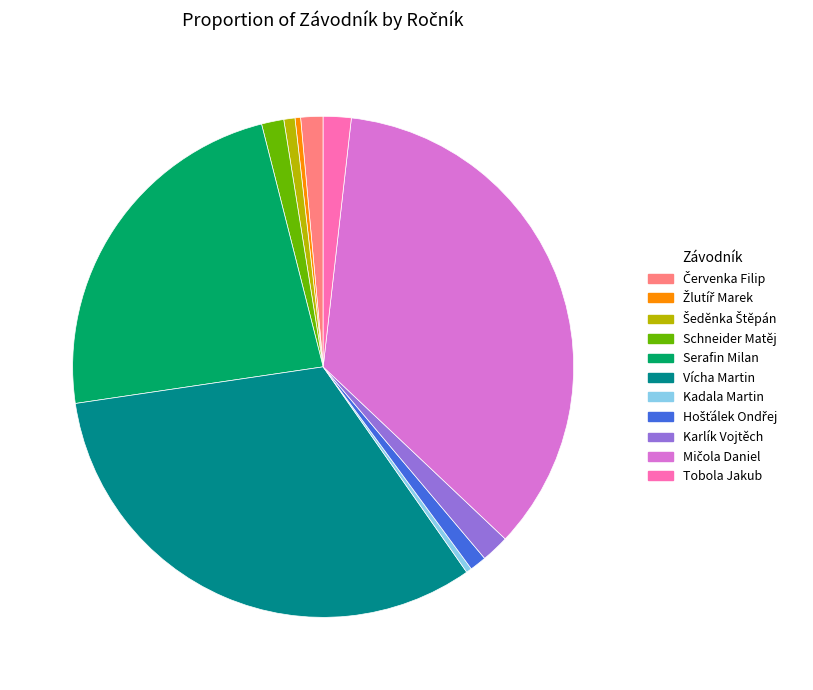

Is there any slice that represents more than half of the pie?

No